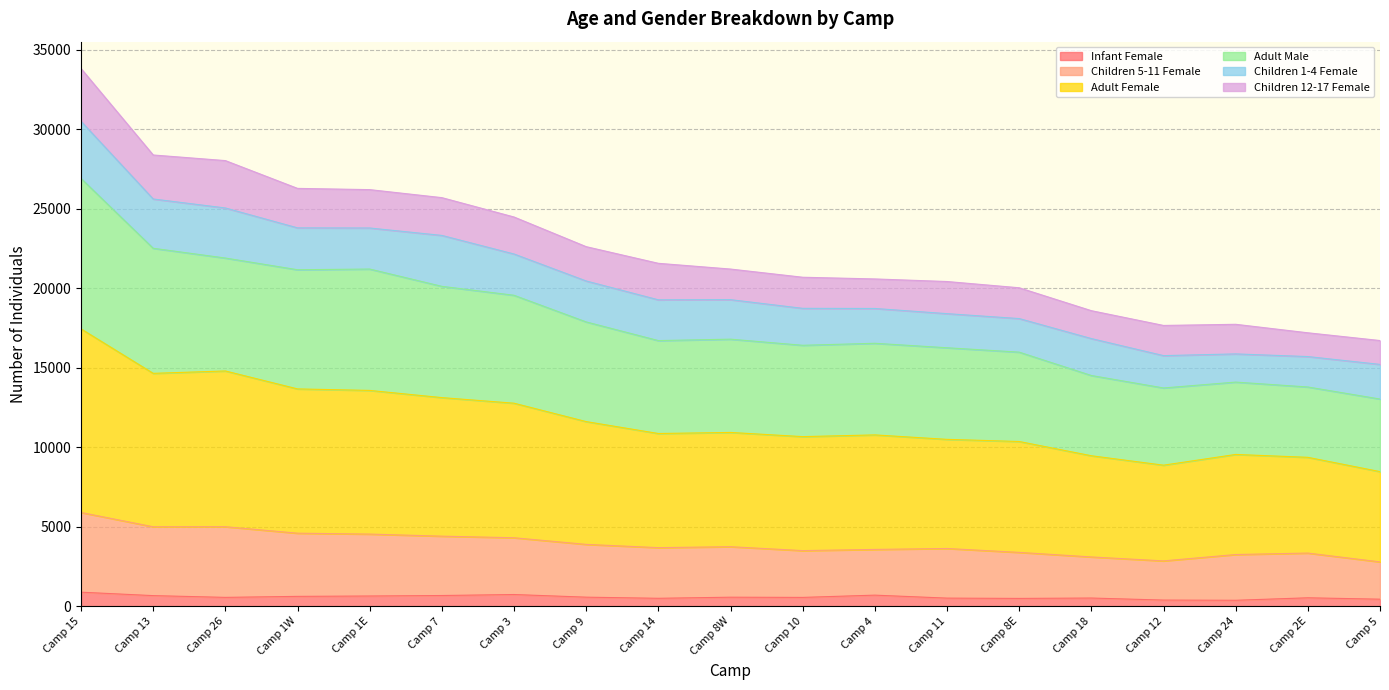

At which category is the sum across all series the highest?

Camp 15